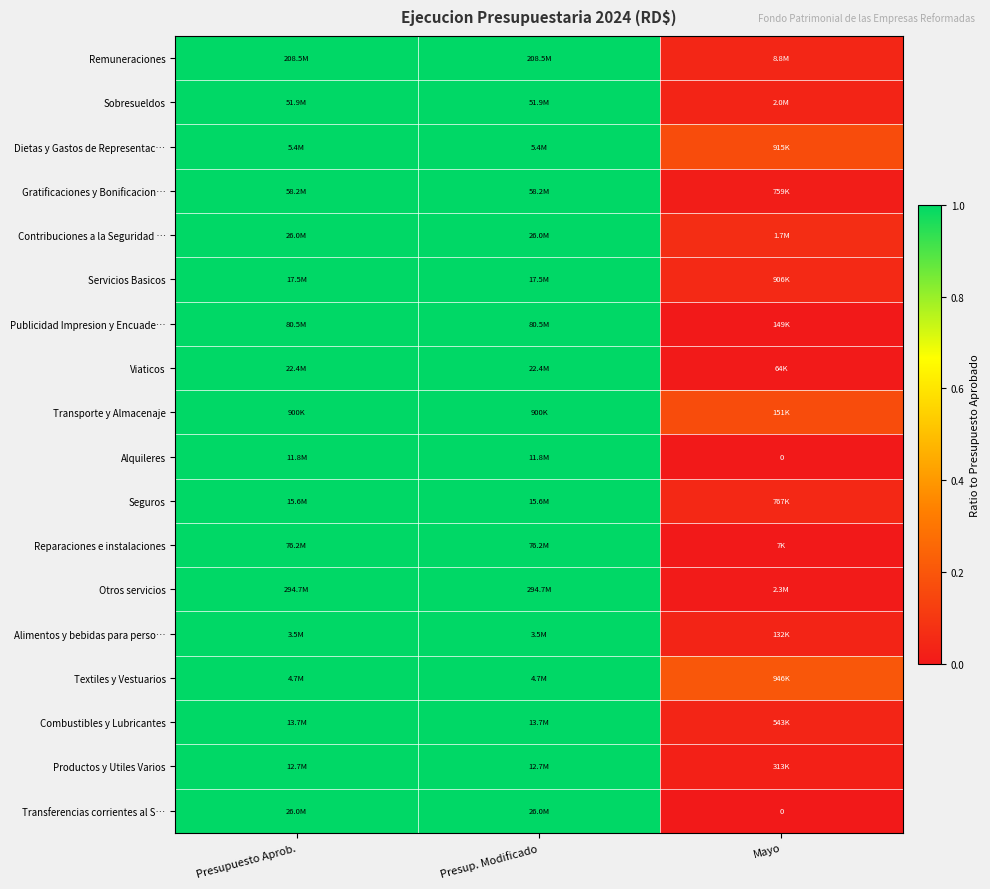

At which category is the sum across all series the highest?

Presupuesto Aprob.